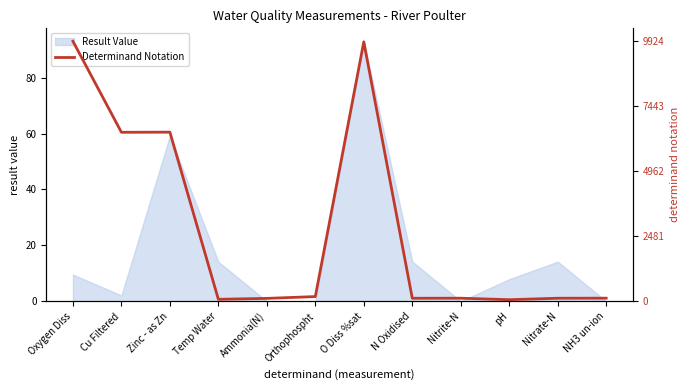

What value does the Result Value series have at Oxygen Diss?

9.5